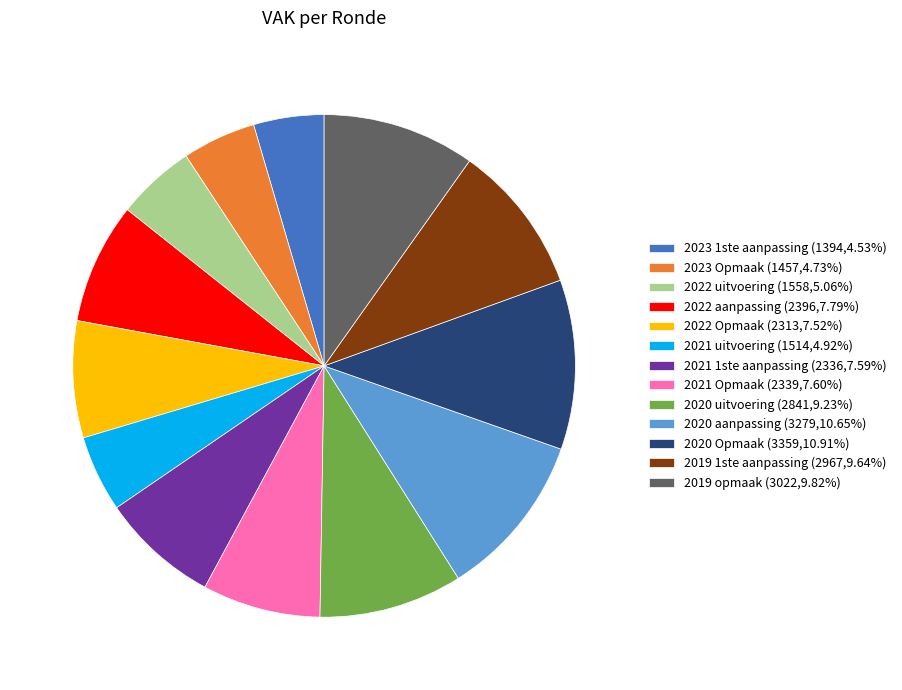

How many slices are in this pie chart?

13